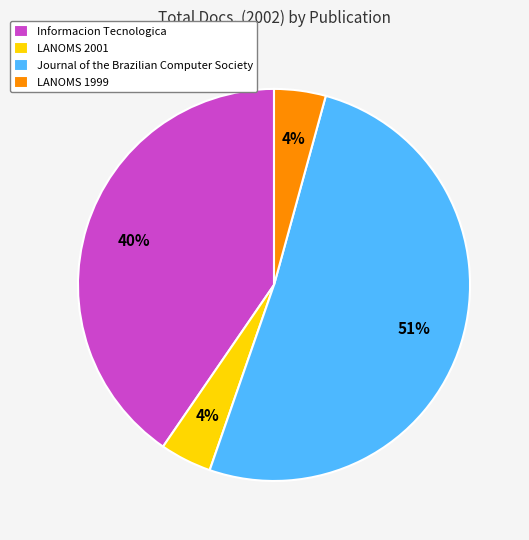

Does any single category account for the majority?

Yes